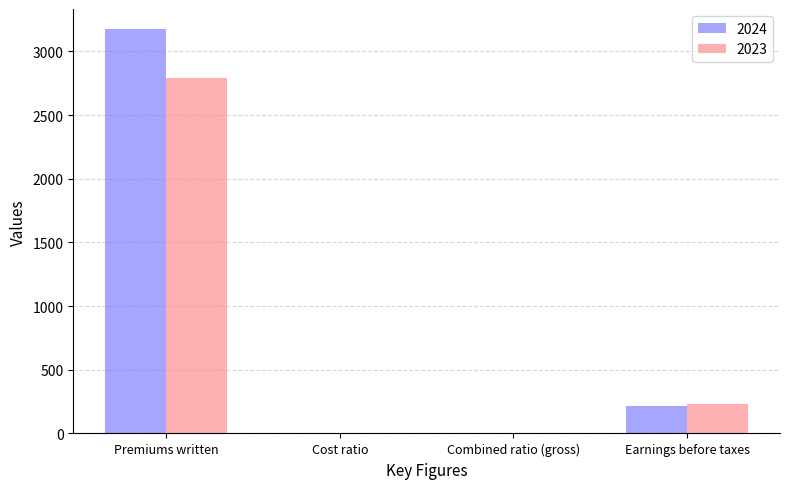

How many data points does each series have?

4